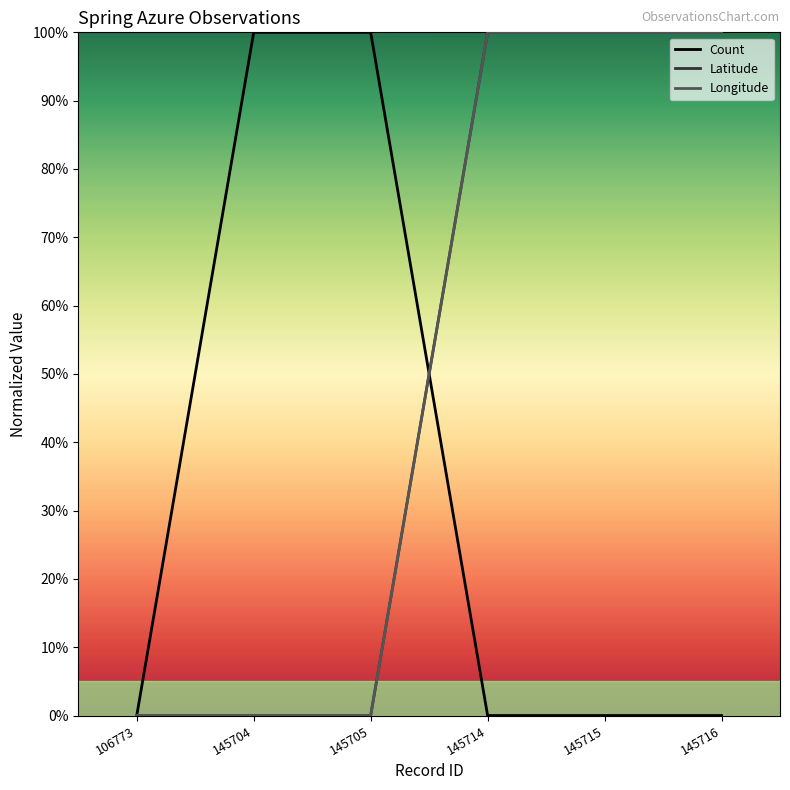

Is it true that Count equals 1 at 145705?

False